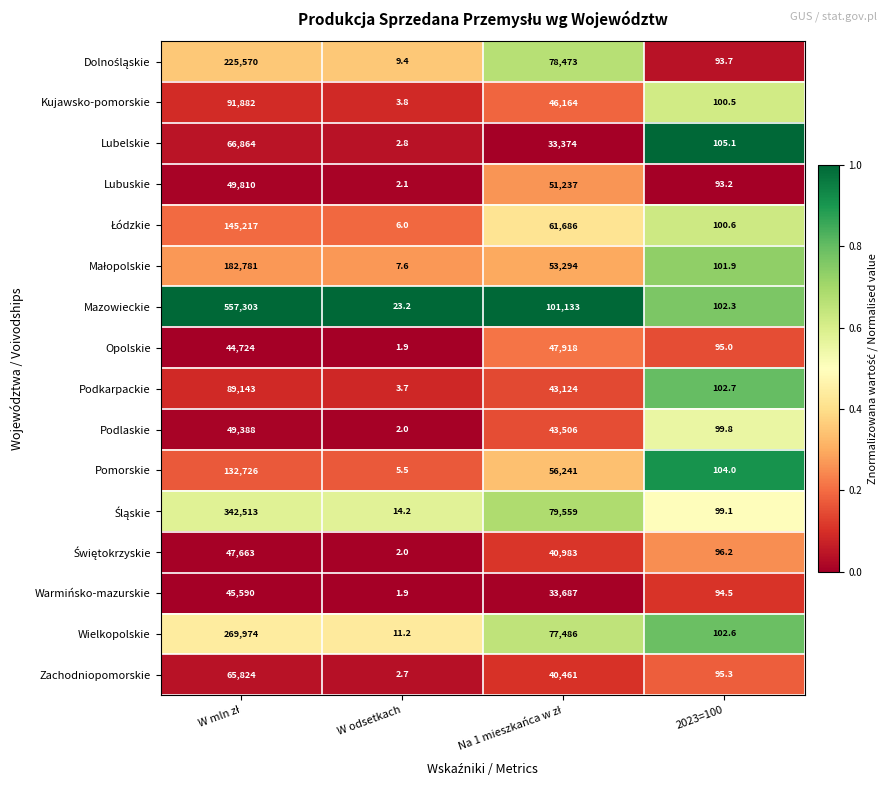

What is the smallest value displayed?

1.9